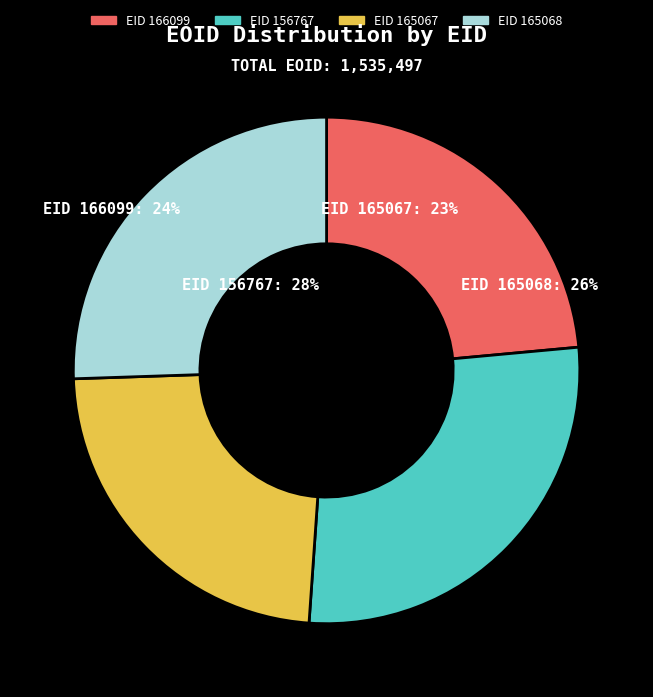

Is it true that 165067 is 23% of the pie?

True